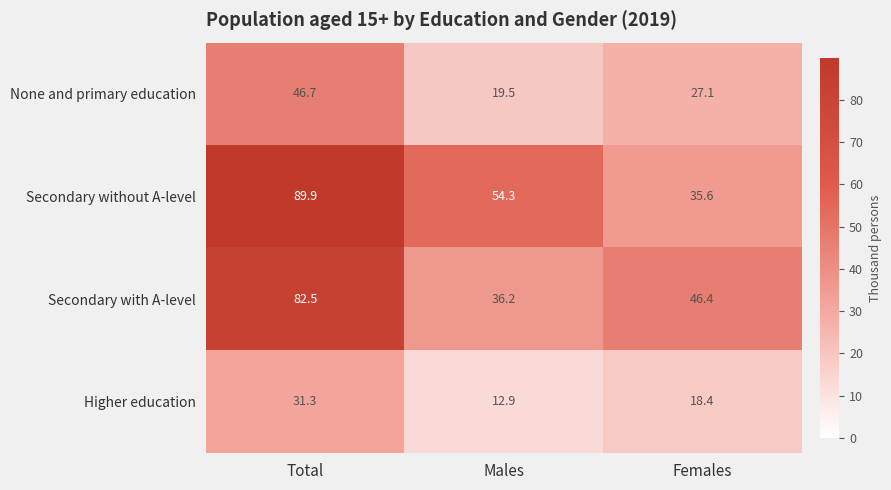

At how many categories does at least one series exceed 88?

1